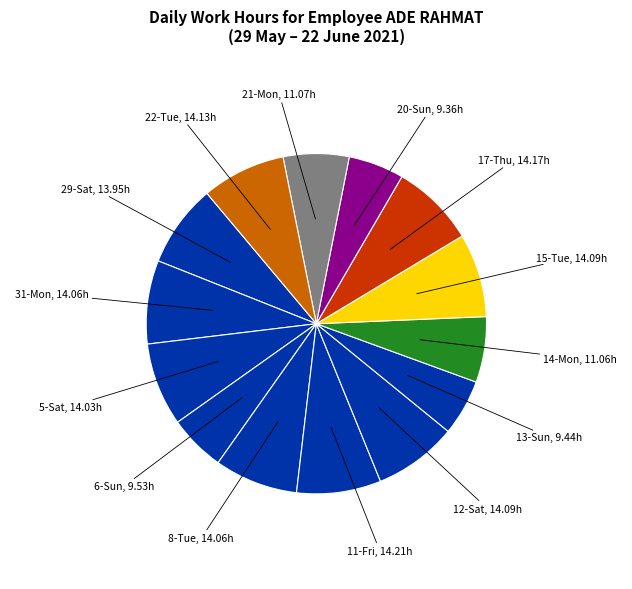

Combined, do 6-Sun and 8-Tue account for over 50%?

No